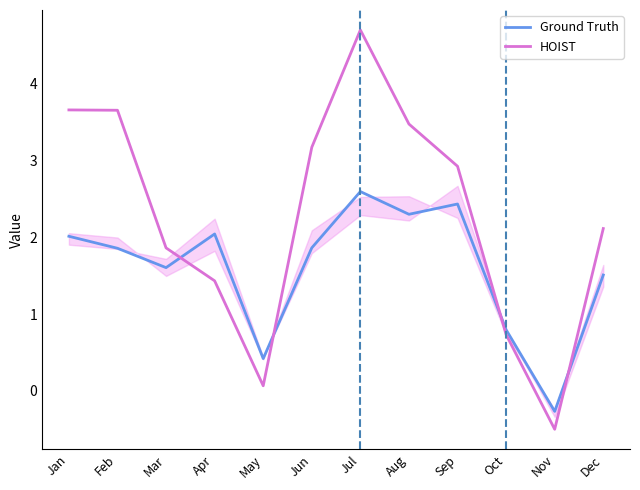

True or false: HOIST has more than 0 interior local peaks.

True